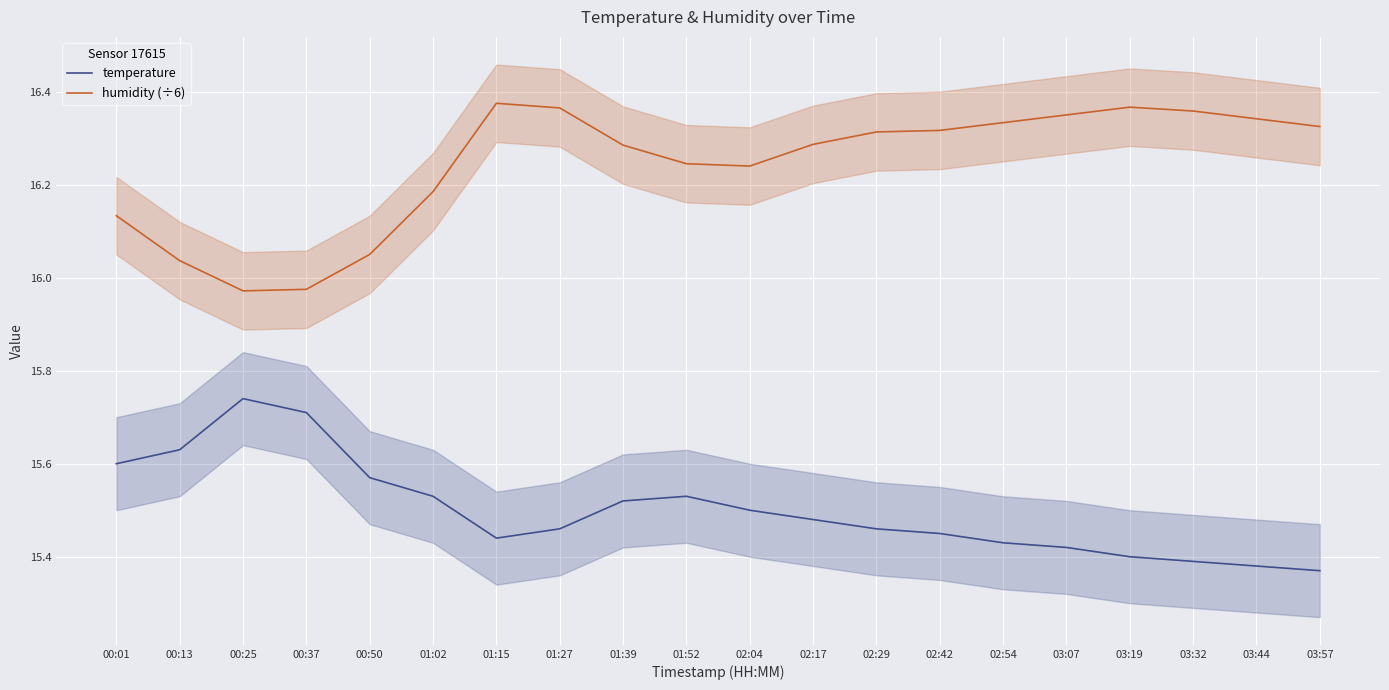

How many lines are shown in the chart?

2